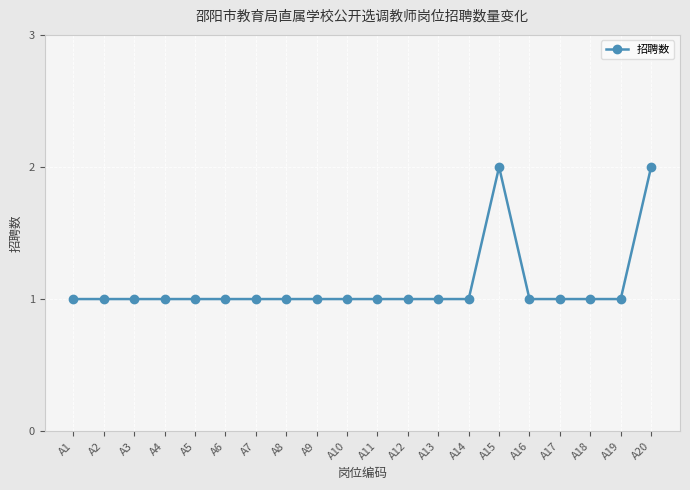

The chart shows a value of 1 at A20. True or false?

False